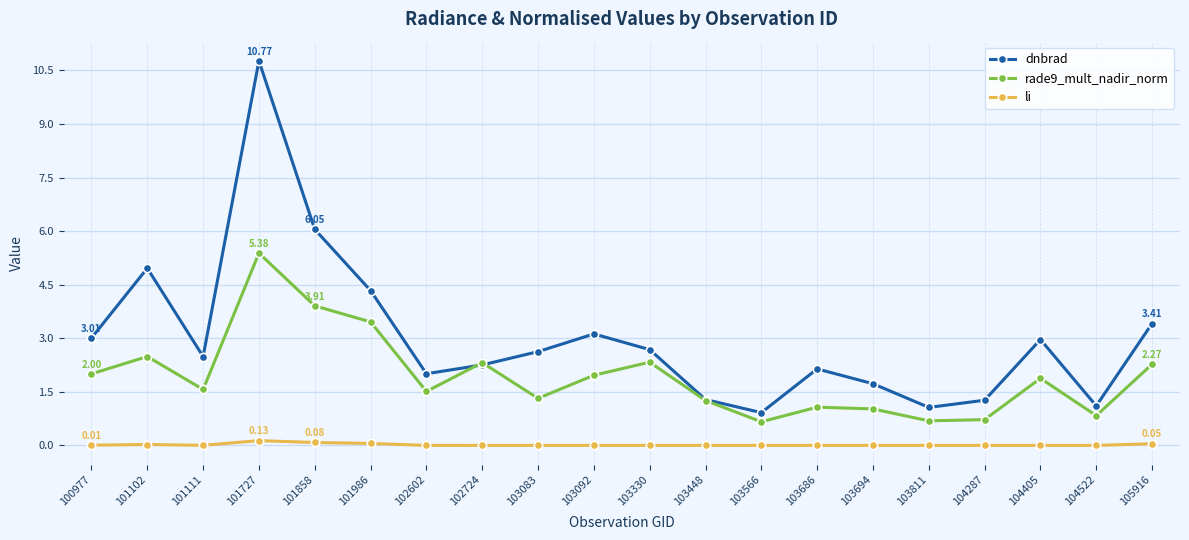

What is the average value of the dnbrad series?

3.0